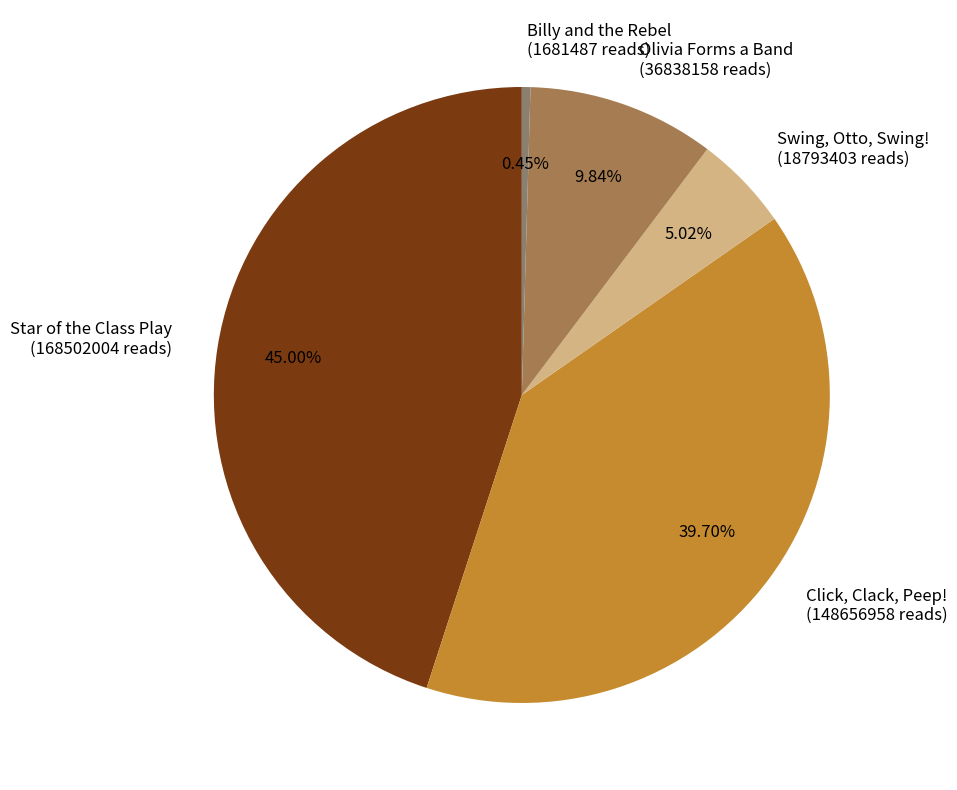

Which has a higher value, Billy and the Rebel or Star of the Class Play?

Star of the Class Play